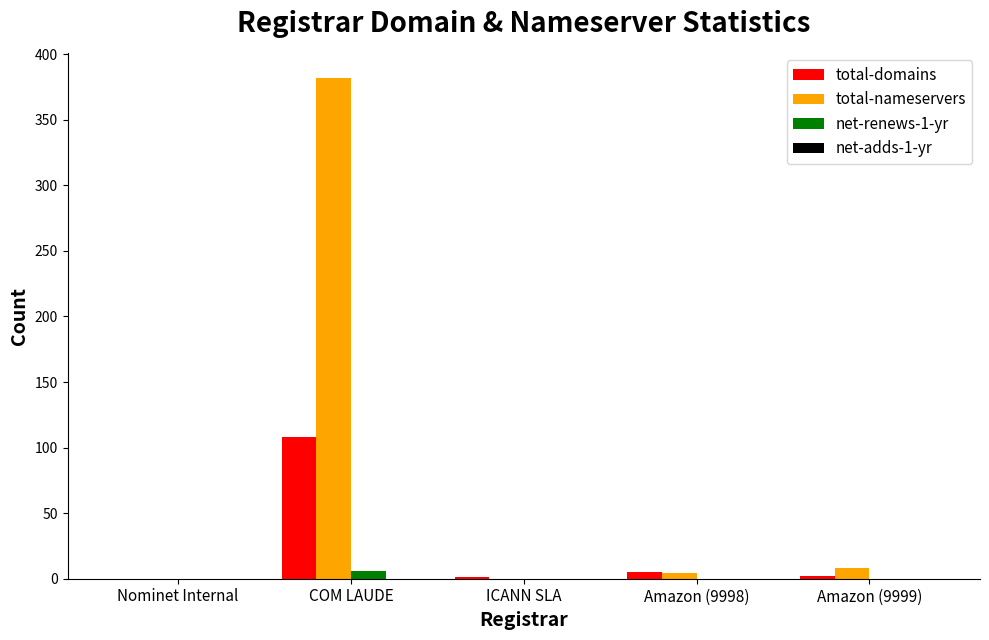

Which series changed the most between COM LAUDE and Amazon (9999)?

total-nameservers